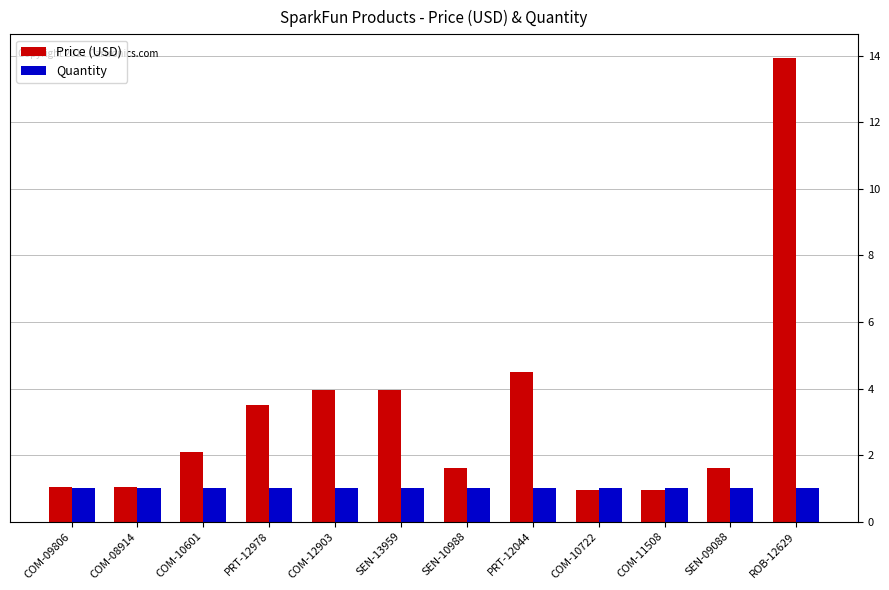

At which category is the sum across all series the highest?

ROB-12629